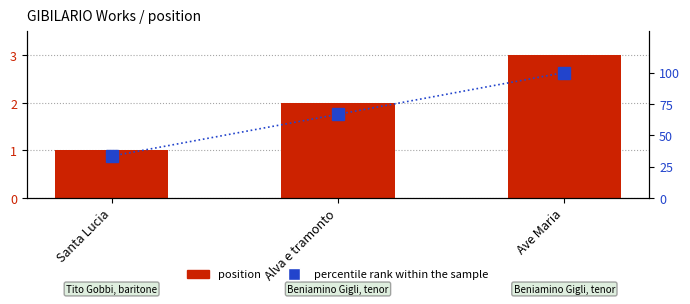

At Santa Lucia, list the series in order from largest to smallest.

percentile rank within the sample, position